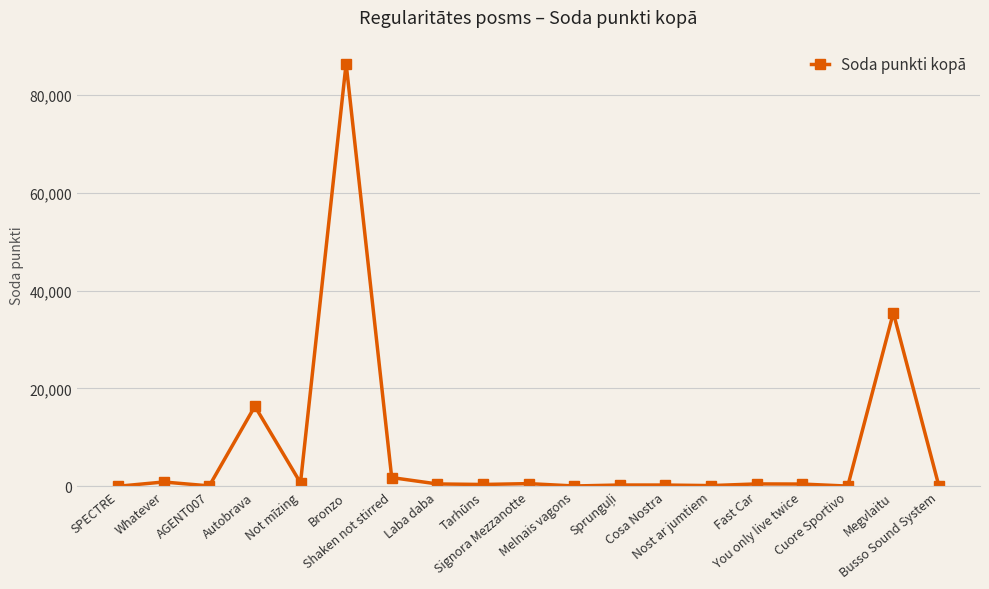

True or false: there are more than 0 points higher than both neighbors.

True